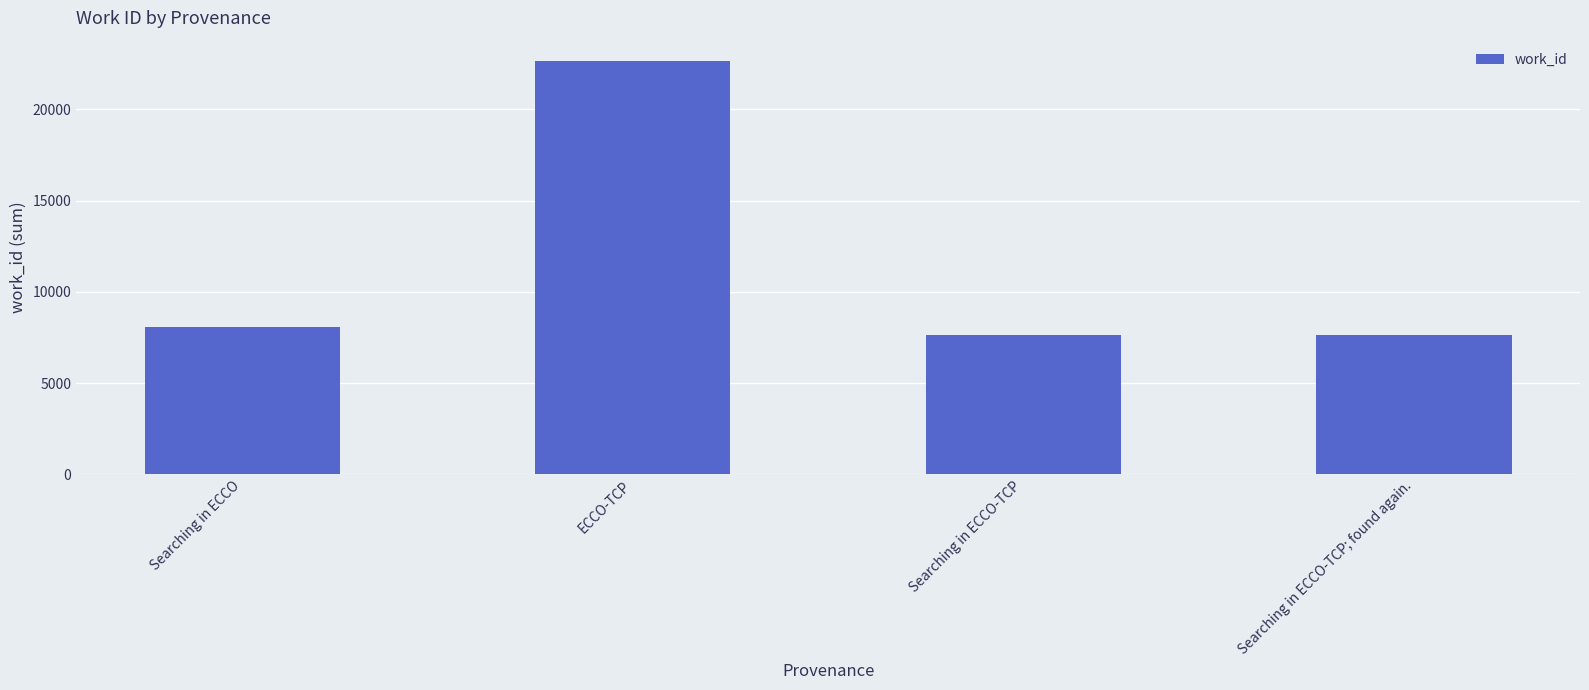

What position from the left is ECCO-TCP?

2